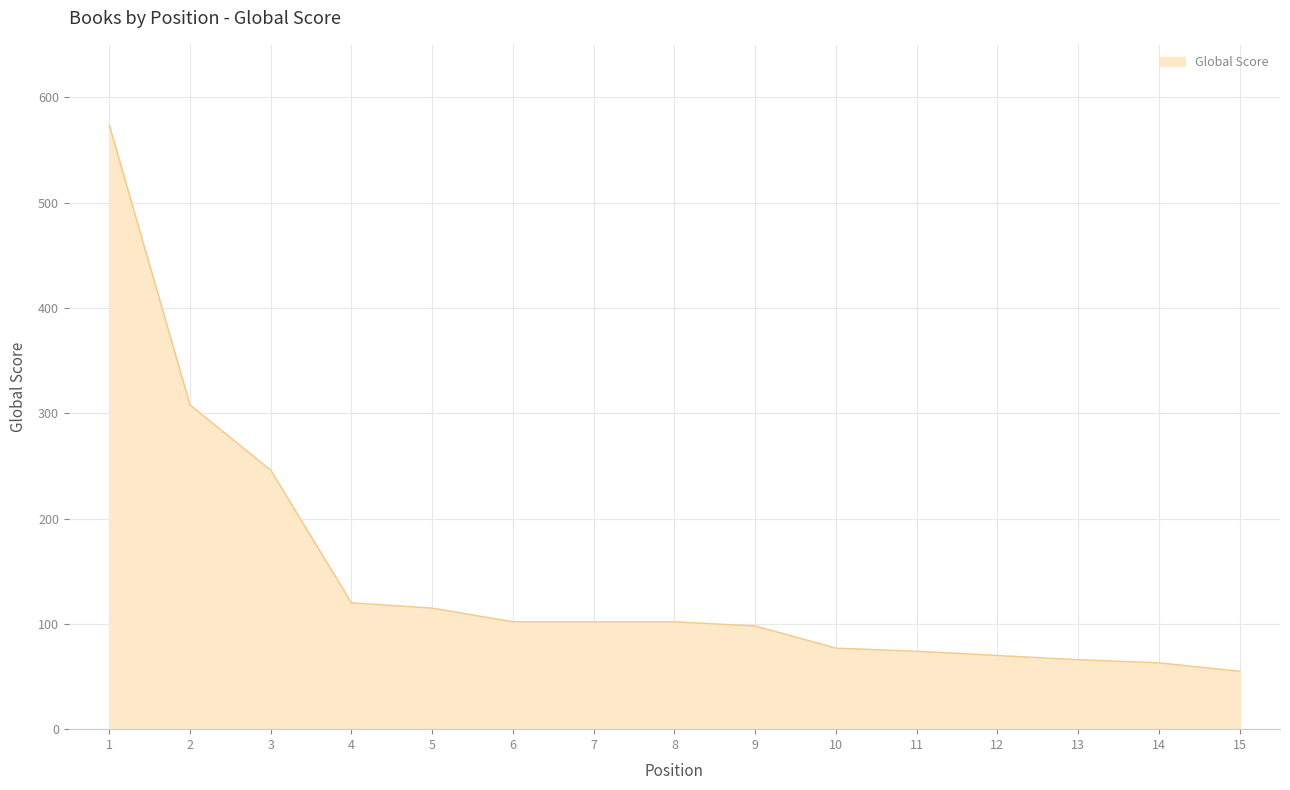

Reading right to left, list all the values displayed in this chart.

15=55	14=63	13=66	12=70	11=74	10=77	9=98	8=102	7=102	6=102	5=115	4=120	3=246	2=308	1=574